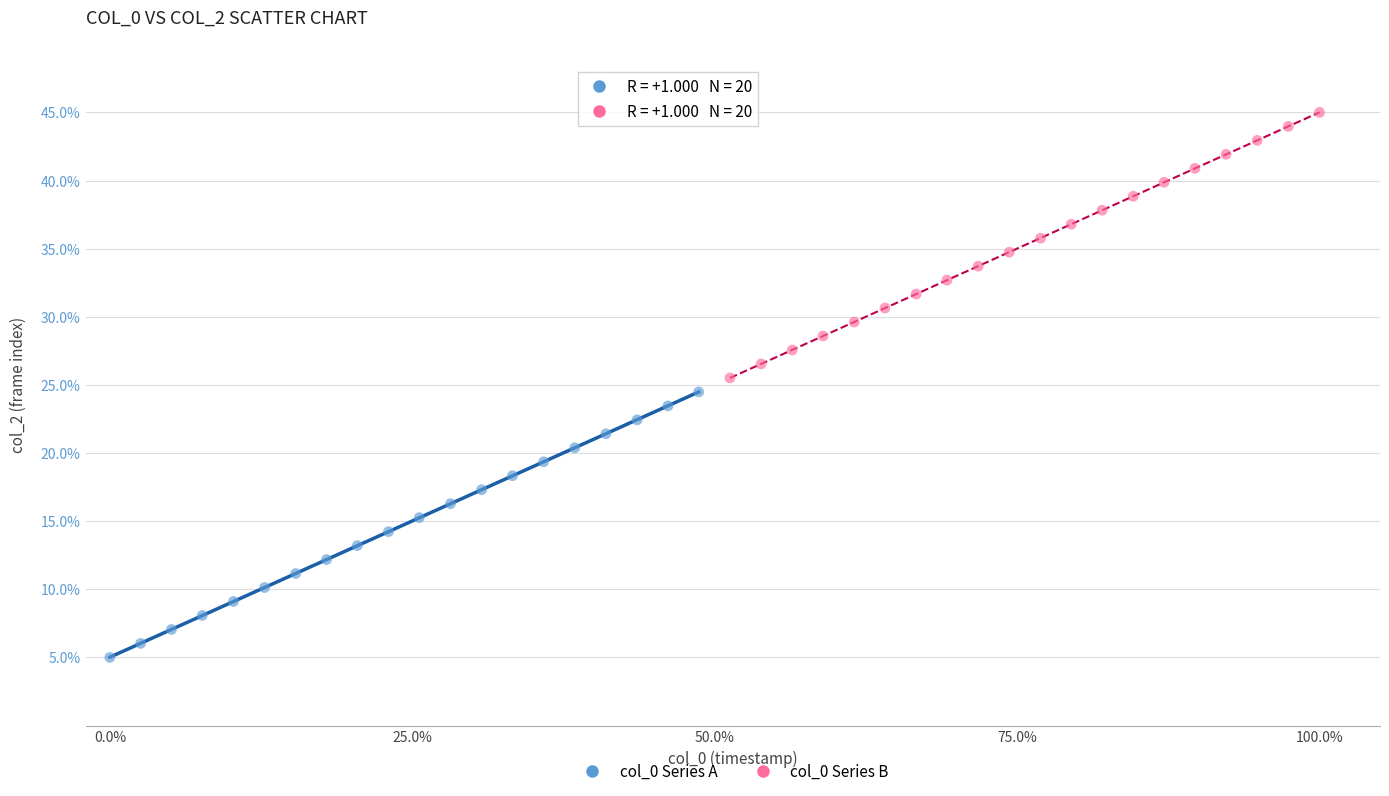

Which series reaches the maximum Y coordinate?

col_0 Series B